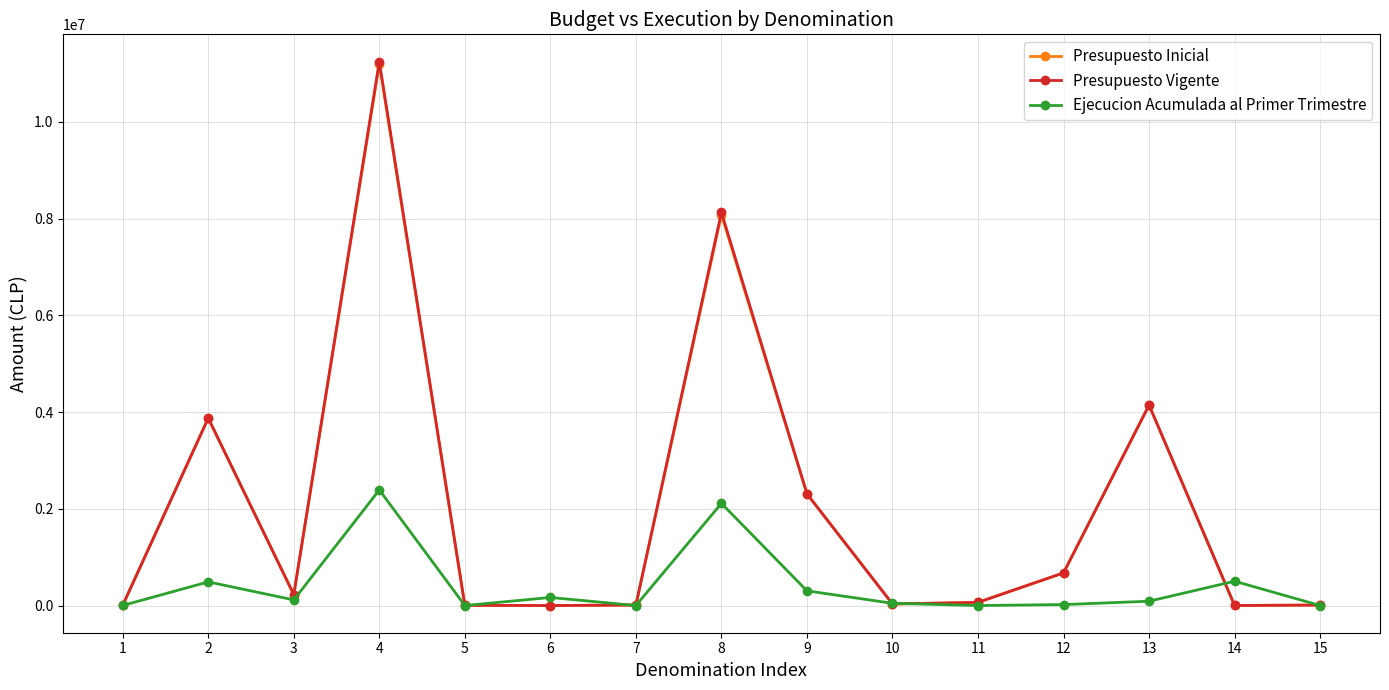

Is the value of Presupuesto Vigente at 11 greater than the value of Presupuesto Inicial at 2?

No